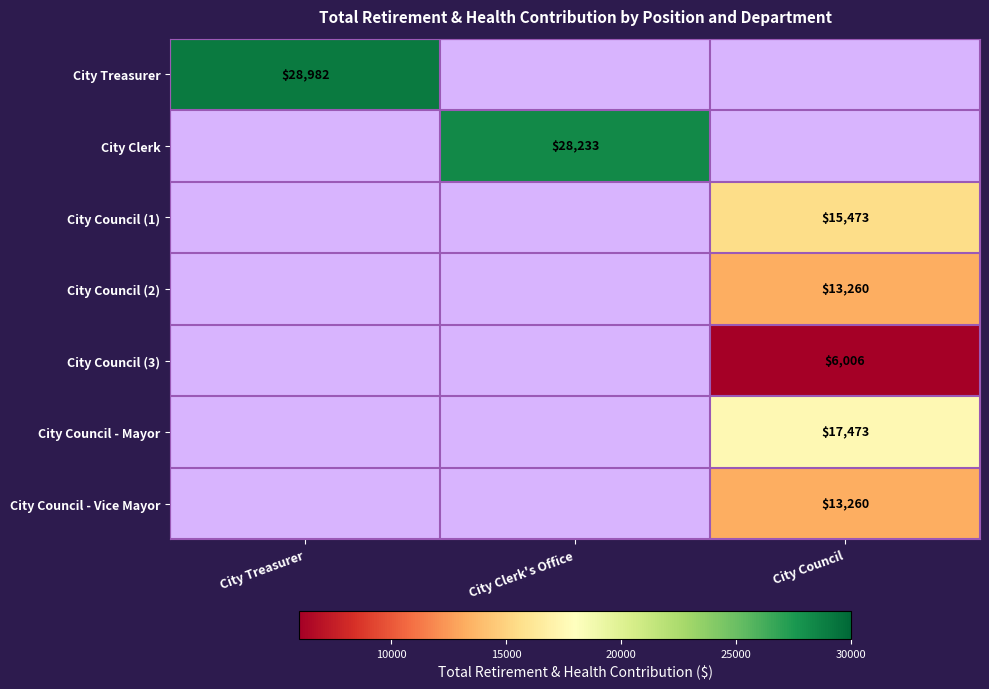

True or false: City Council - Vice Mayor has a value of 13260 at City Council.

True